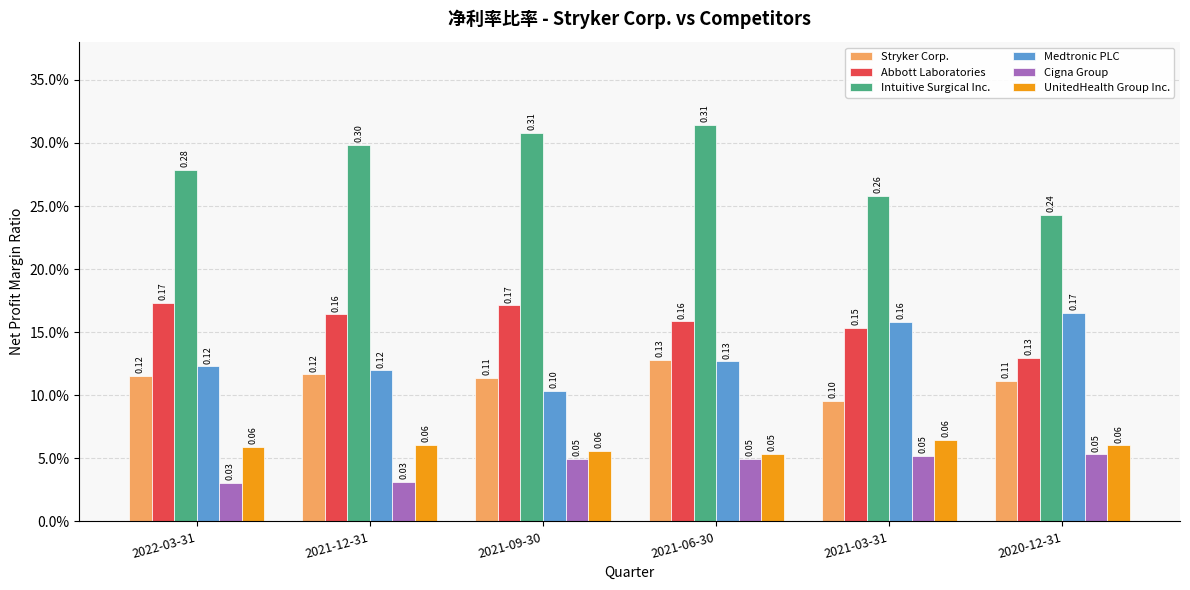

Are the bars grouped side by side (vs. stacked)?

Yes